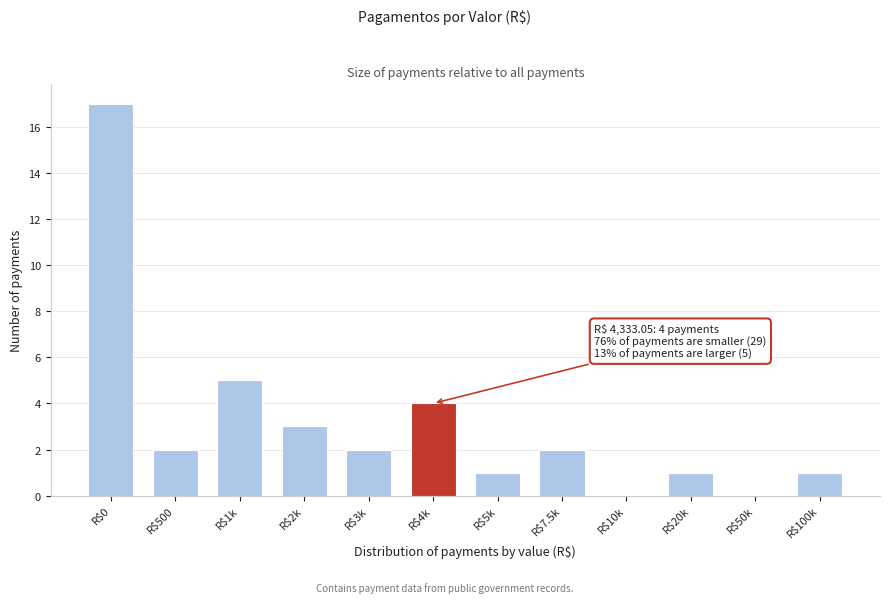

Is it true that the value at R$10k is 0?

True